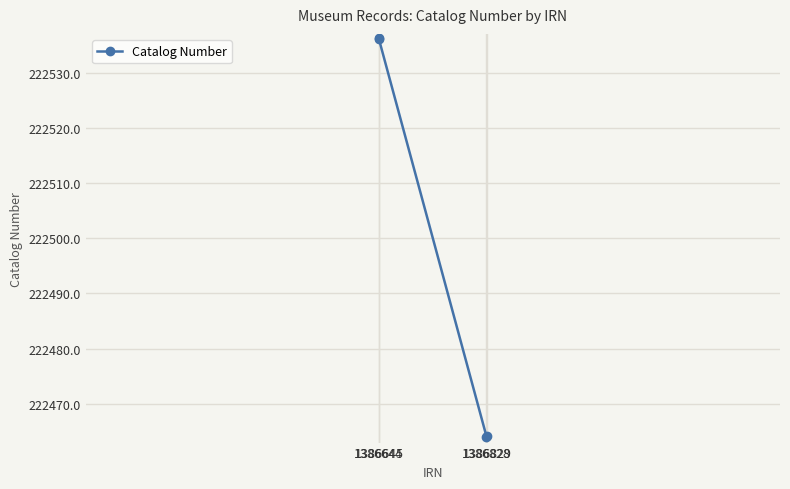

What is the label of the 2nd point from the right?

1386644